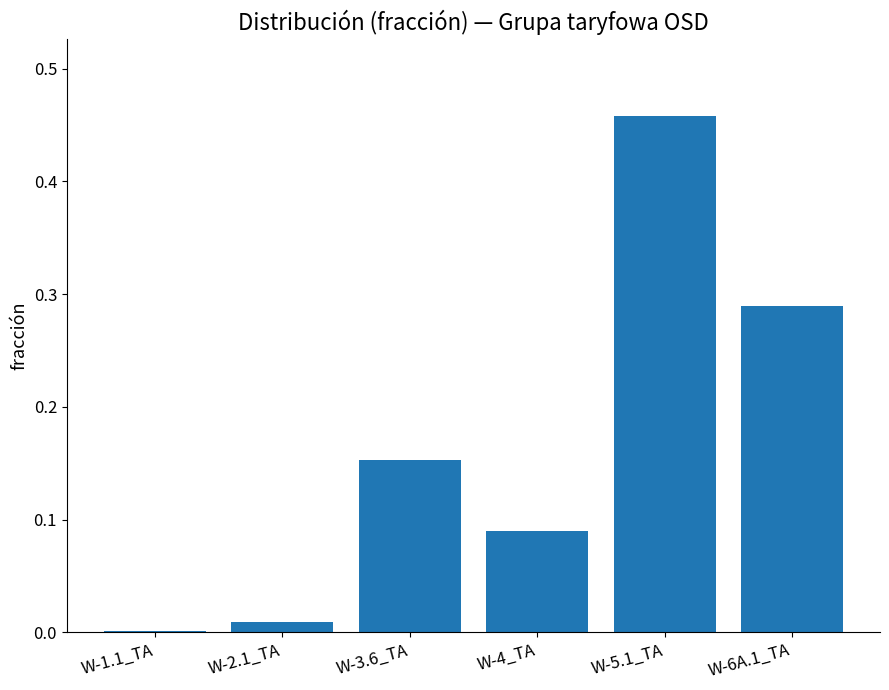

Which label corresponds to the largest value in the chart?

W-5.1_TA